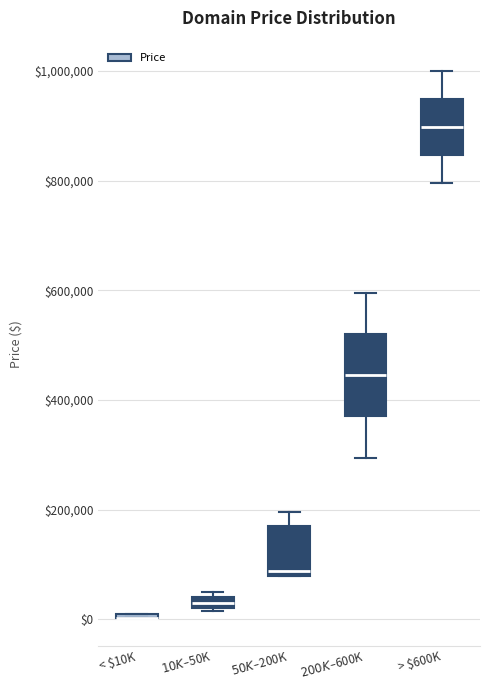

Comparing the boxes themselves (not the whiskers), which one is the tallest?

$200K–$600K